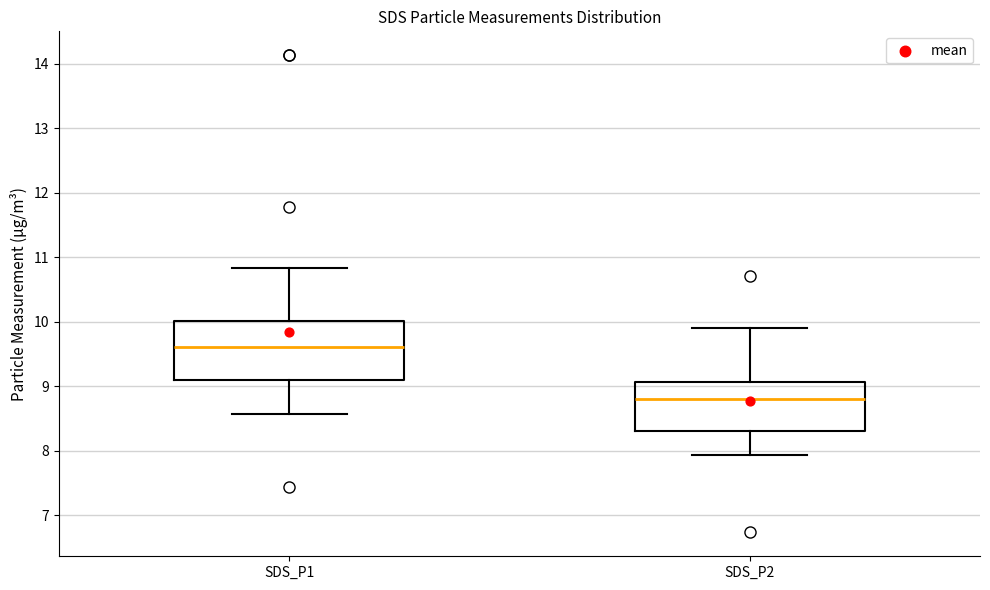

Which box's median line is the highest?

SDS_P1